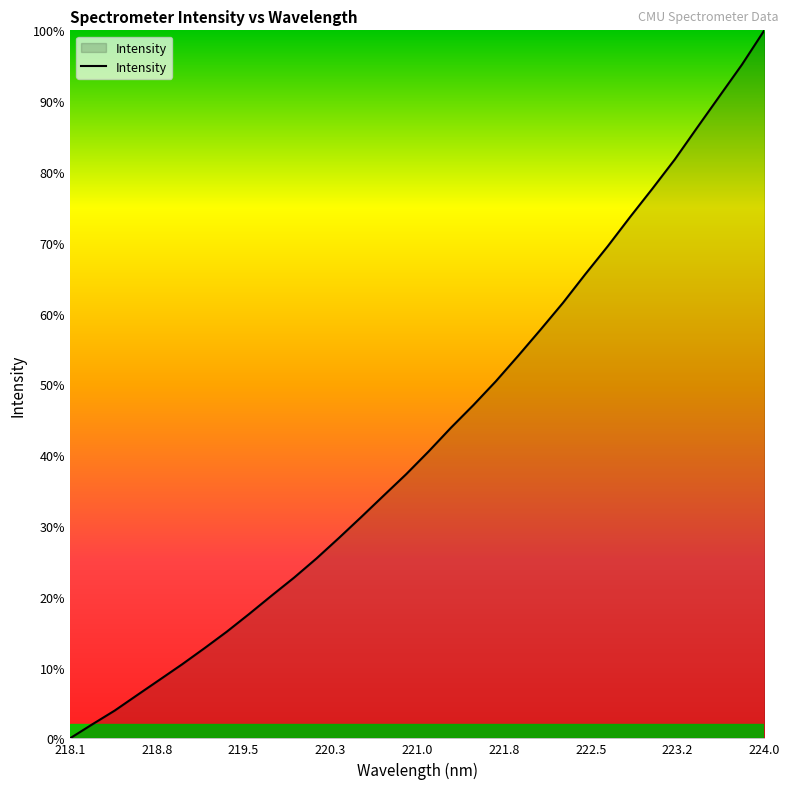

True or false: the data has more than 0 interior local peaks.

False